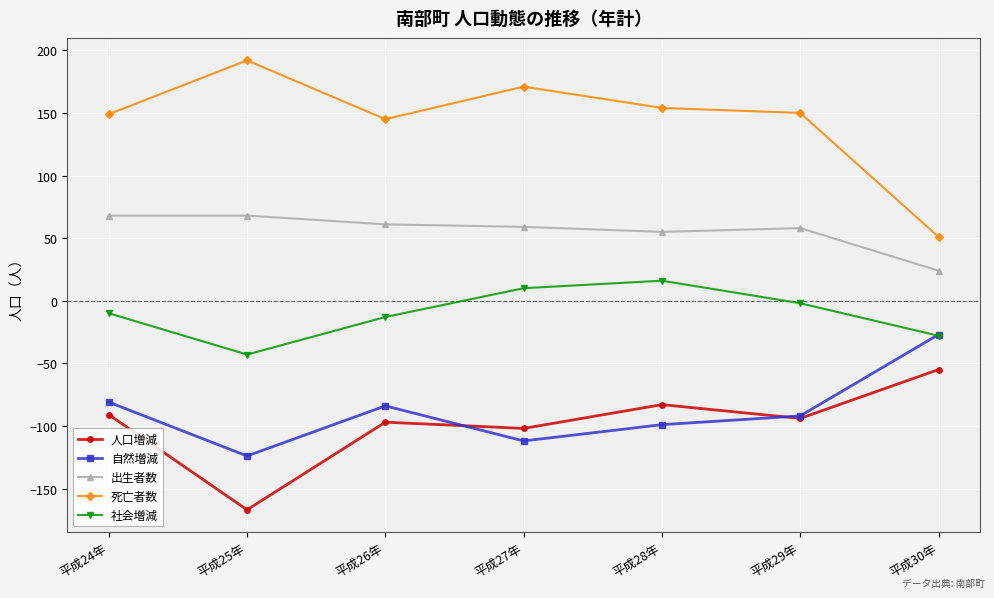

List the series in order of their peak value, highest first.

死亡者数, 出生者数, 社会増減, 自然増減, 人口増減